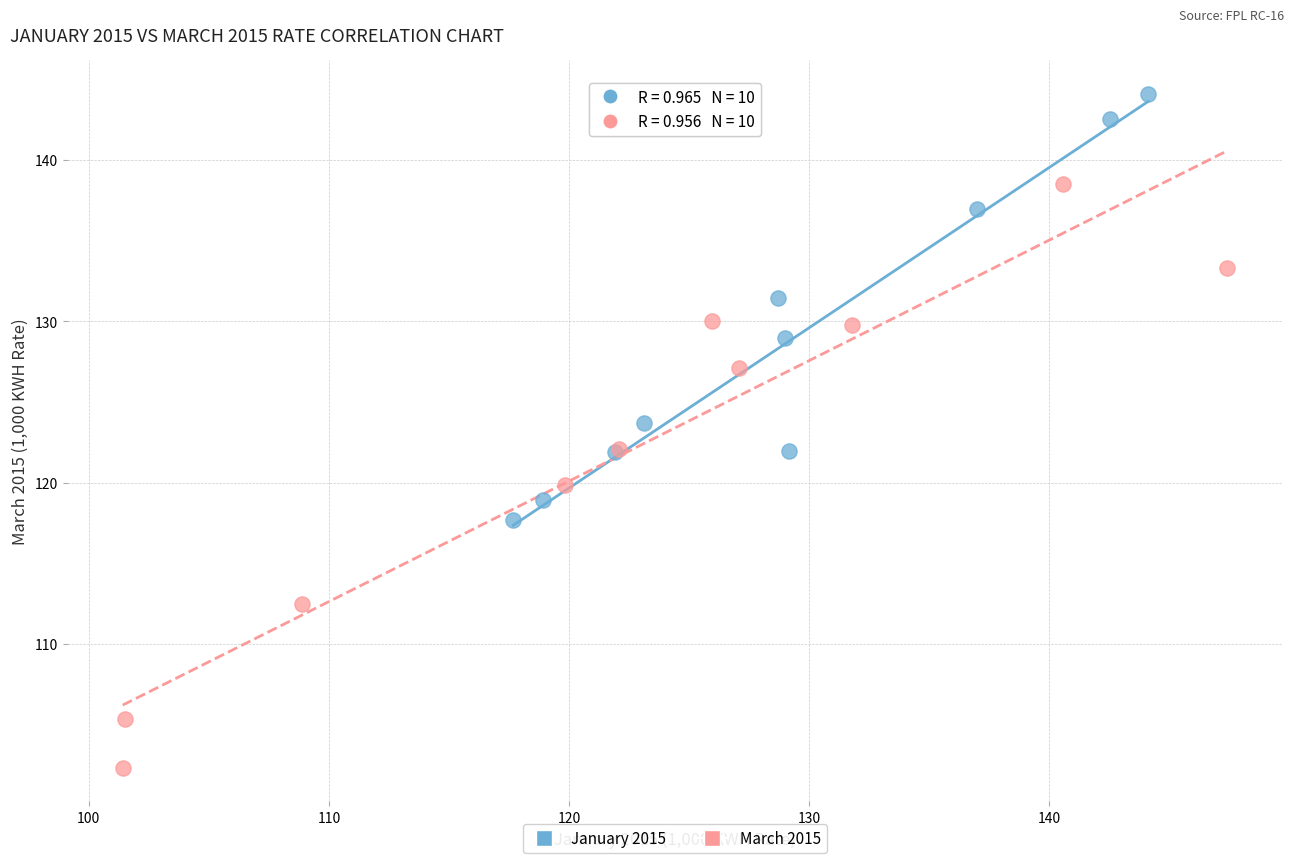

Which series contains the lowest Y value?

March 2015